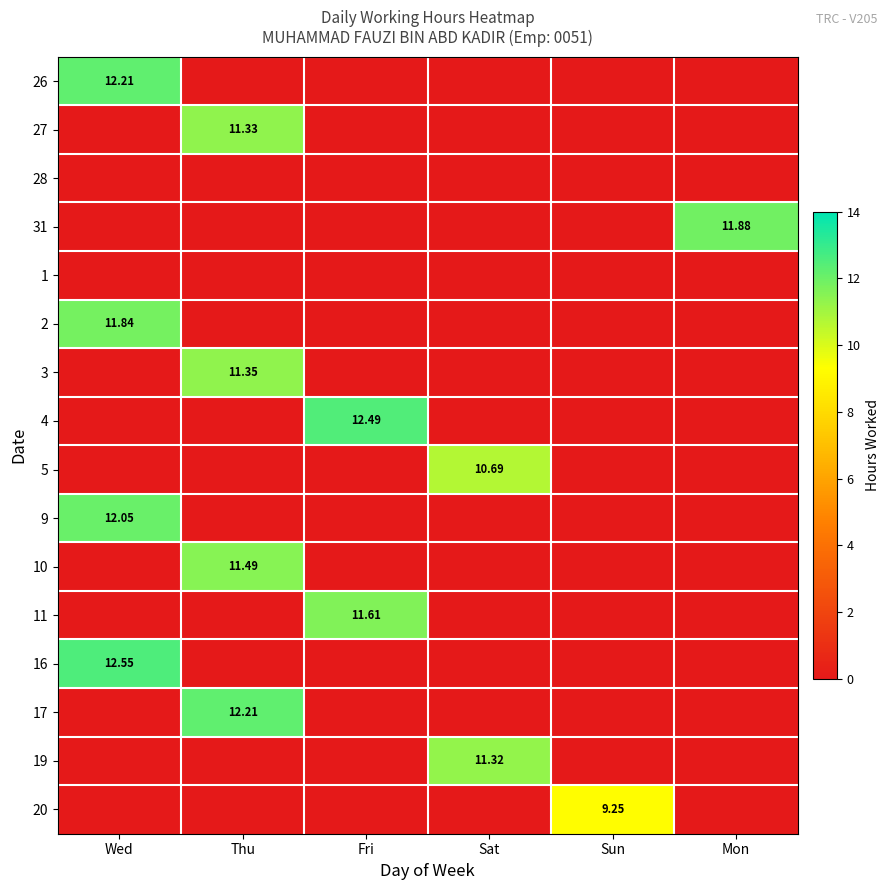

Is the value of 5 at Sat greater than the value of 19 at Sat?

No